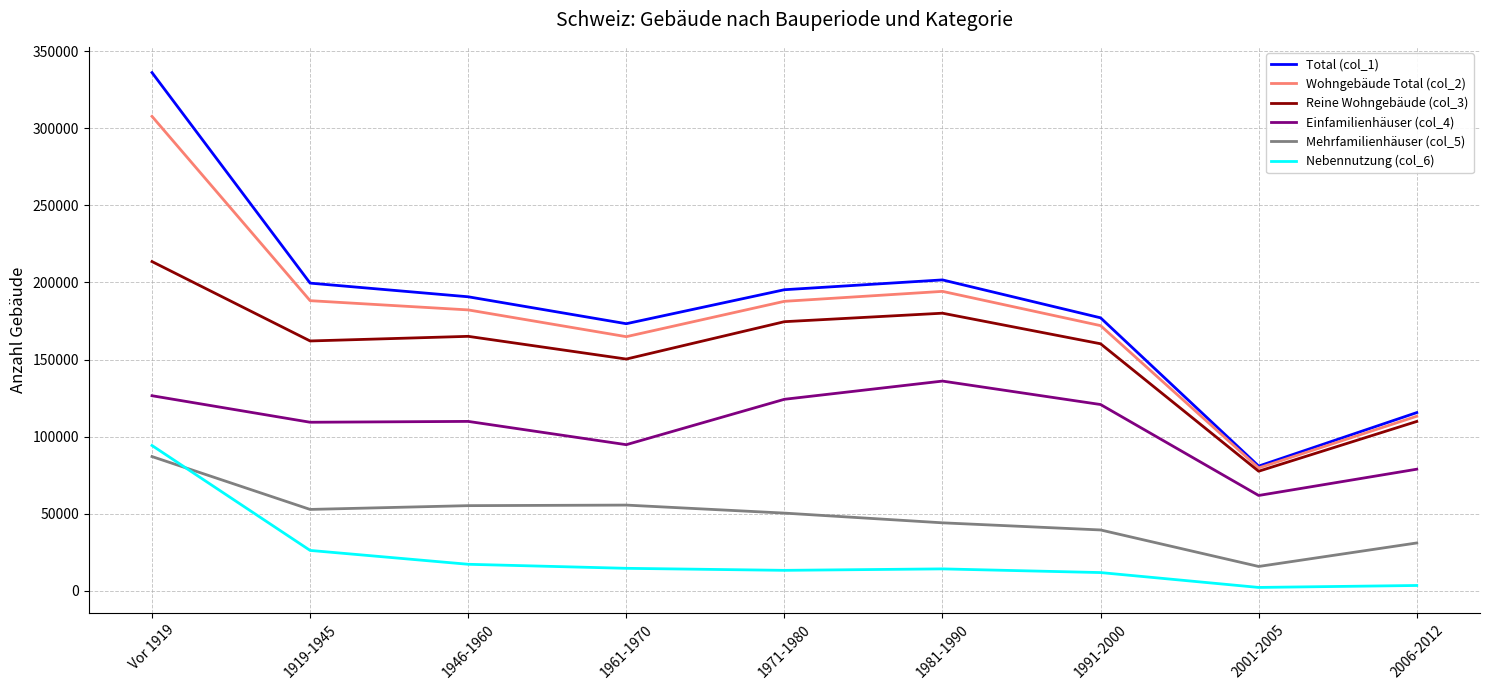

What is the approximate value of Einfamilienhäuser (col_4) at Vor 1919?

126508